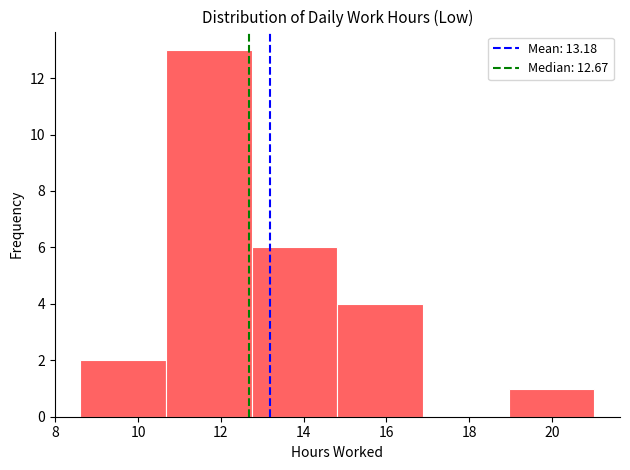

Which range on the x-axis has the tallest bar?

10.6 to 12.8